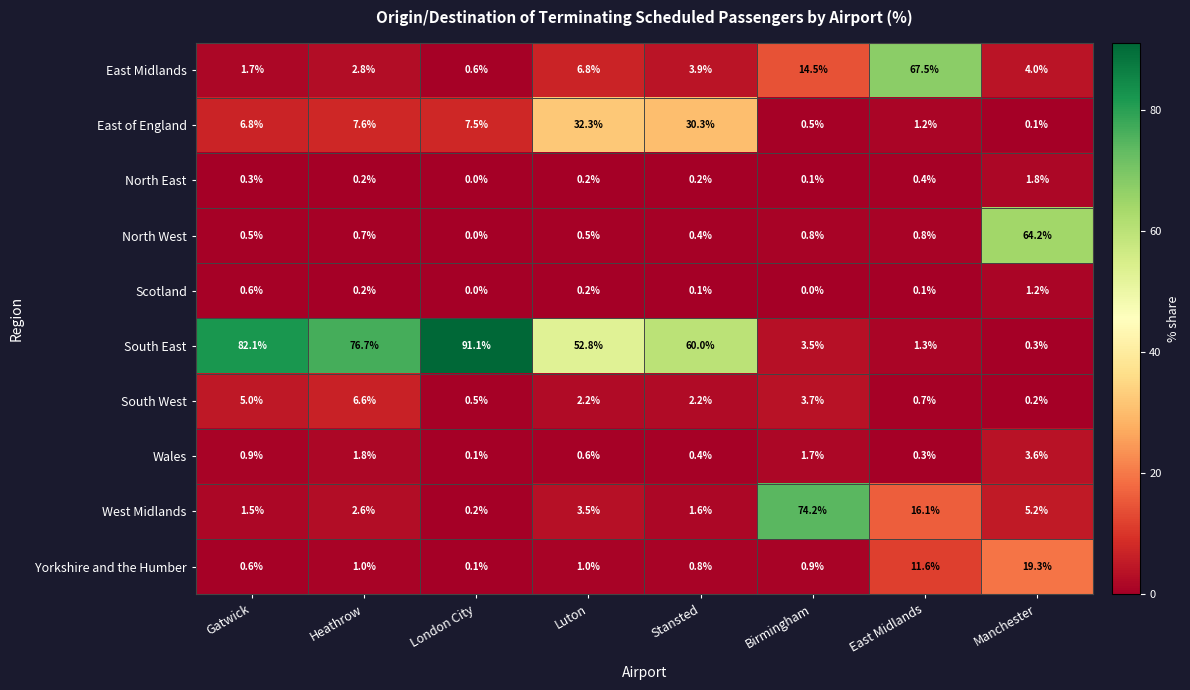

The North East series shows 0.3 at Gatwick. True or false?

True